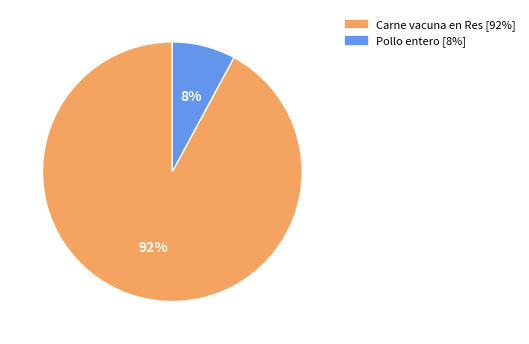

To the nearest percent, what portion does Carne vacuna en Res represent?

92%